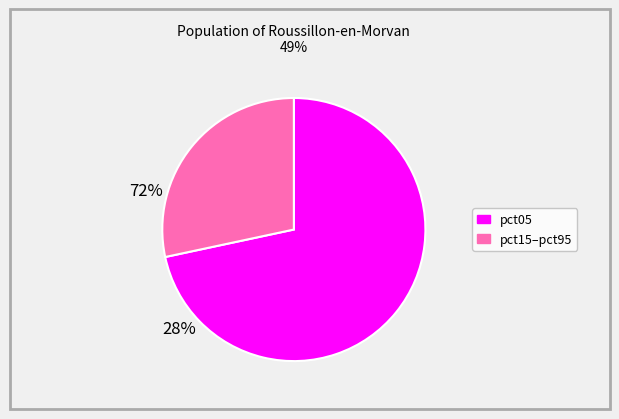

Is there any slice that represents more than half of the pie?

Yes